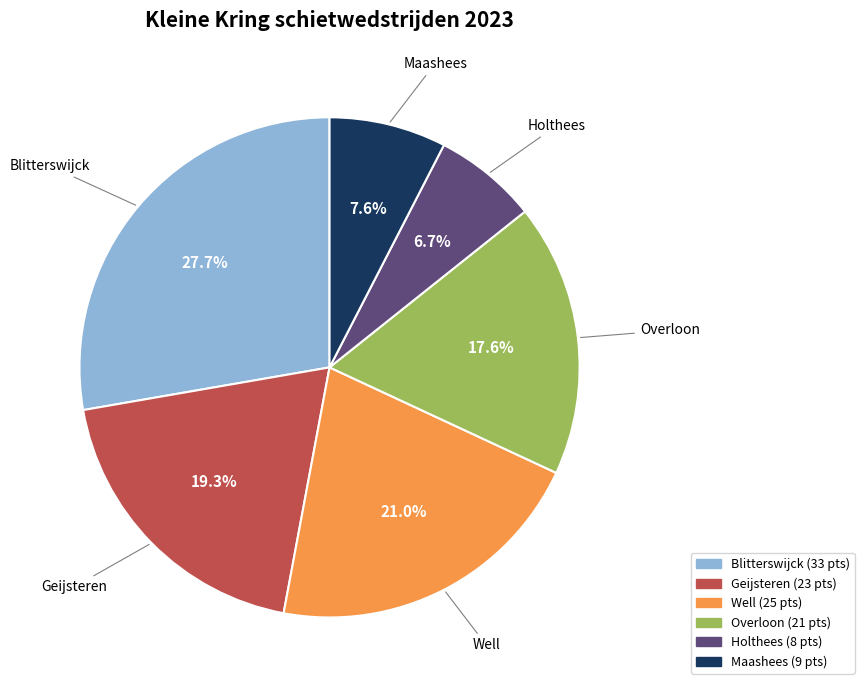

To the nearest percent, what is the average slice percentage?

17%